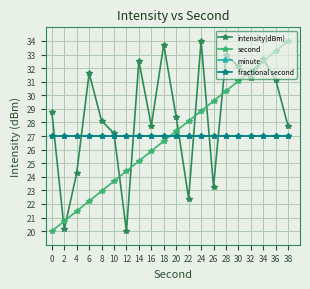

Does the chart have visible grid lines?

Yes